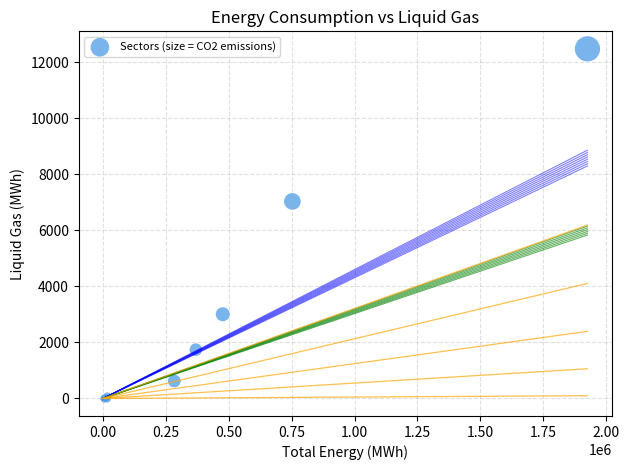

What Y value in the scatter plot is closest to 6243?

7037.9